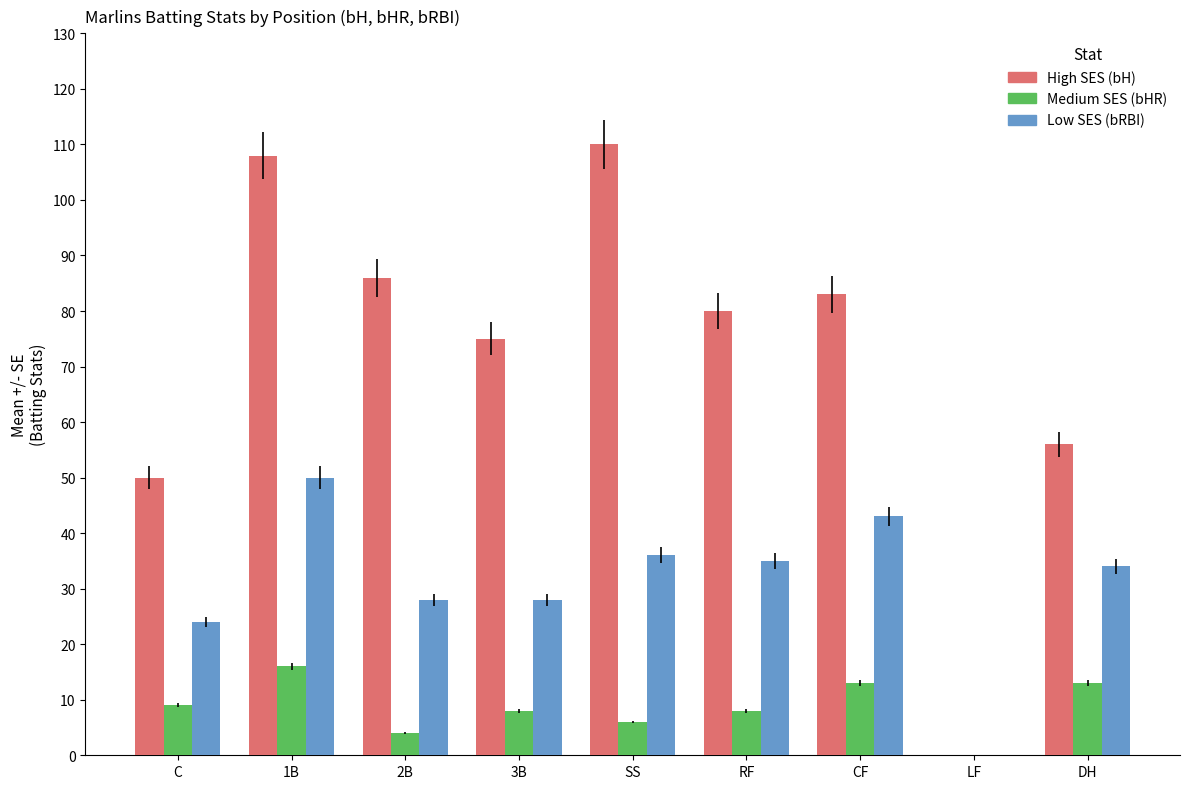

True or false: Medium SES (bHR) has a value of 13 at 3B.

False